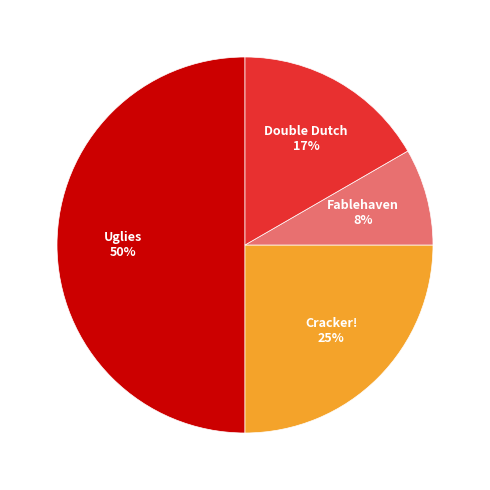

To the nearest percent, what is the difference between the largest and smallest slice percentages?

42%